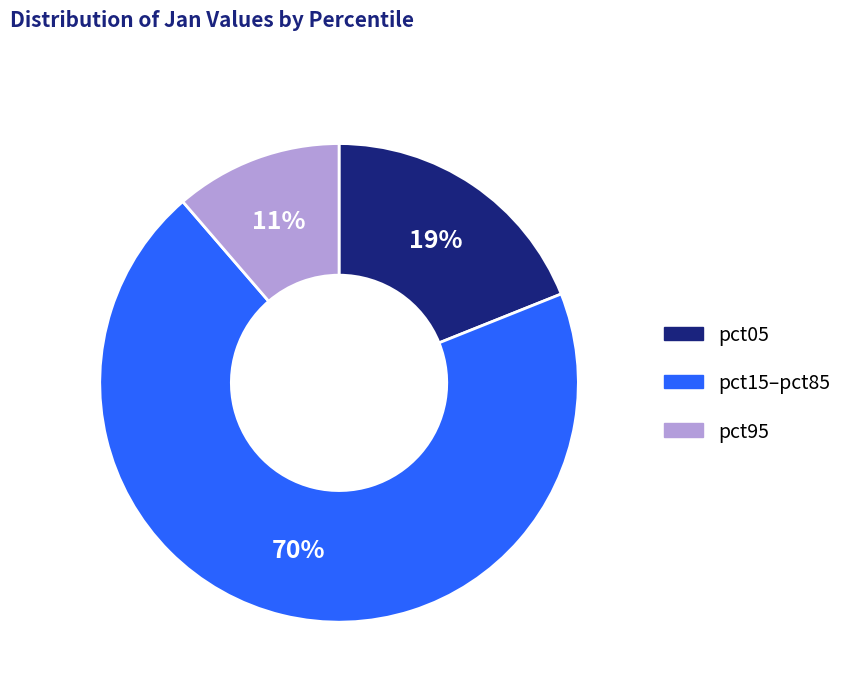

What is the smallest slice in the pie chart?

pct95